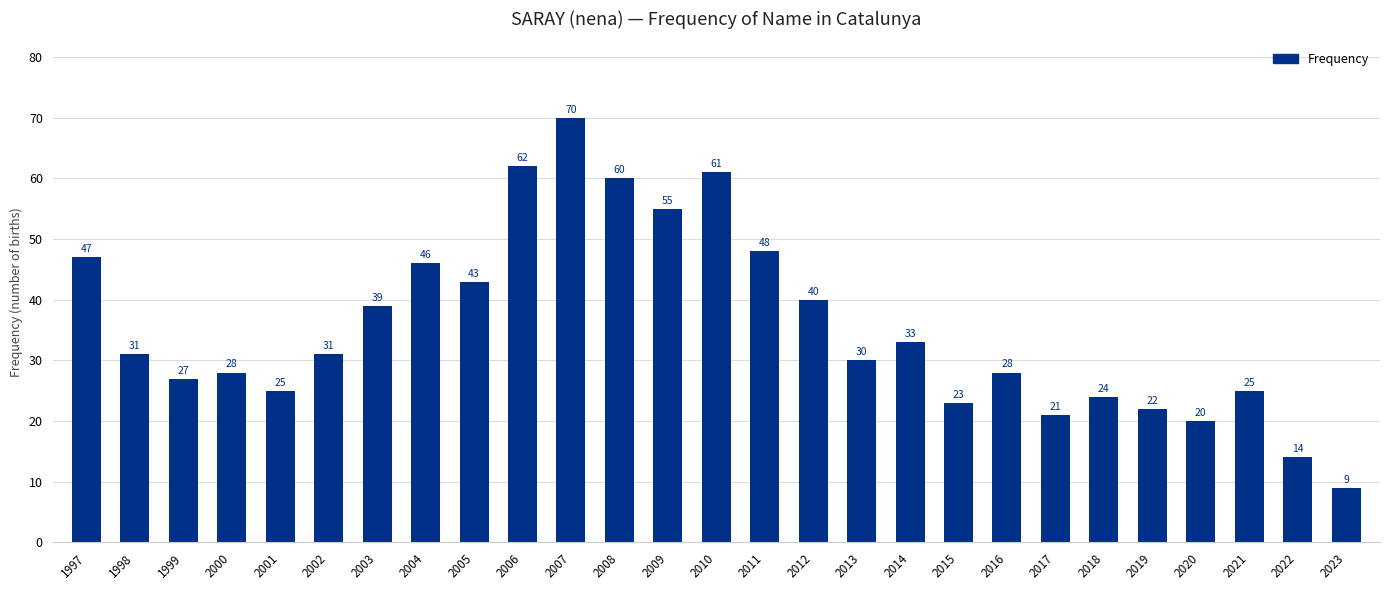

What is the minimum value shown in the chart?

9